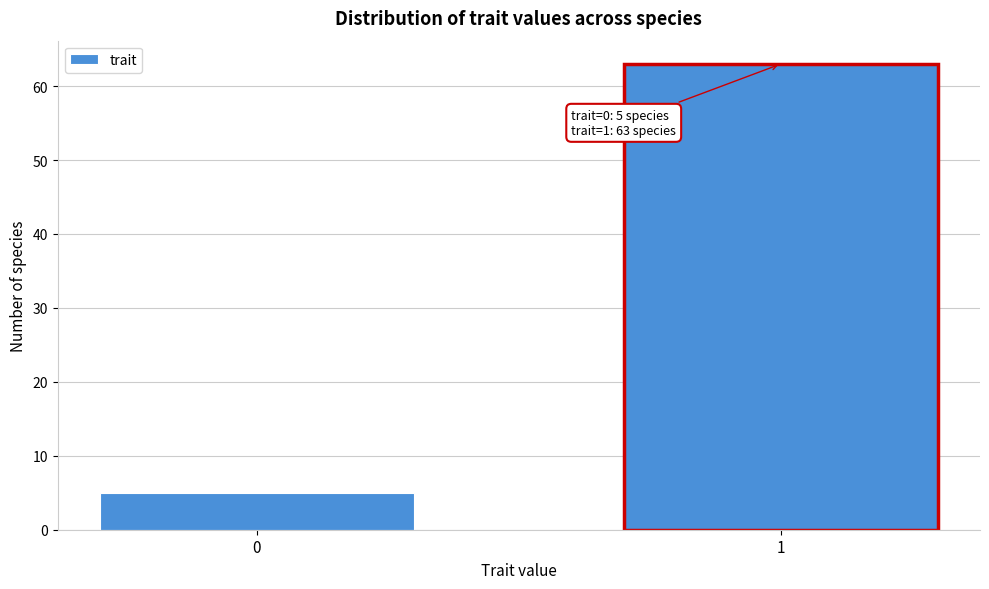

Reading left to right, what are all the values shown in this chart?

5	63